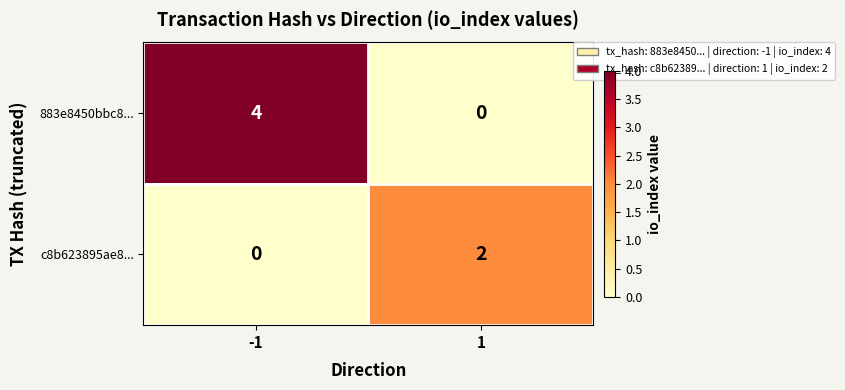

Which series has the largest total across all categories?

883e8450bbc8...